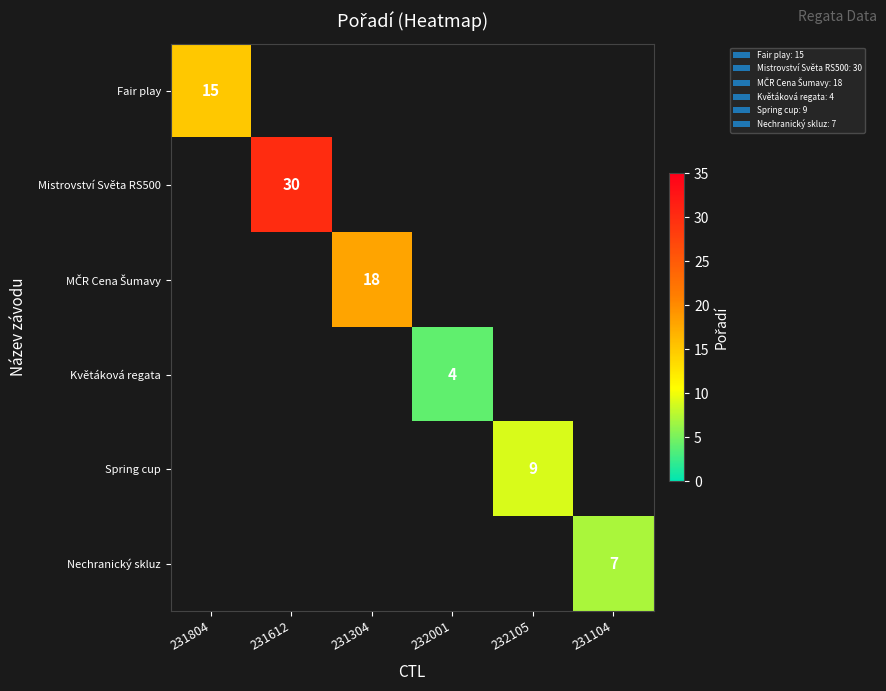

The Nechranický skluz series shows 3 at 231104. True or false?

False